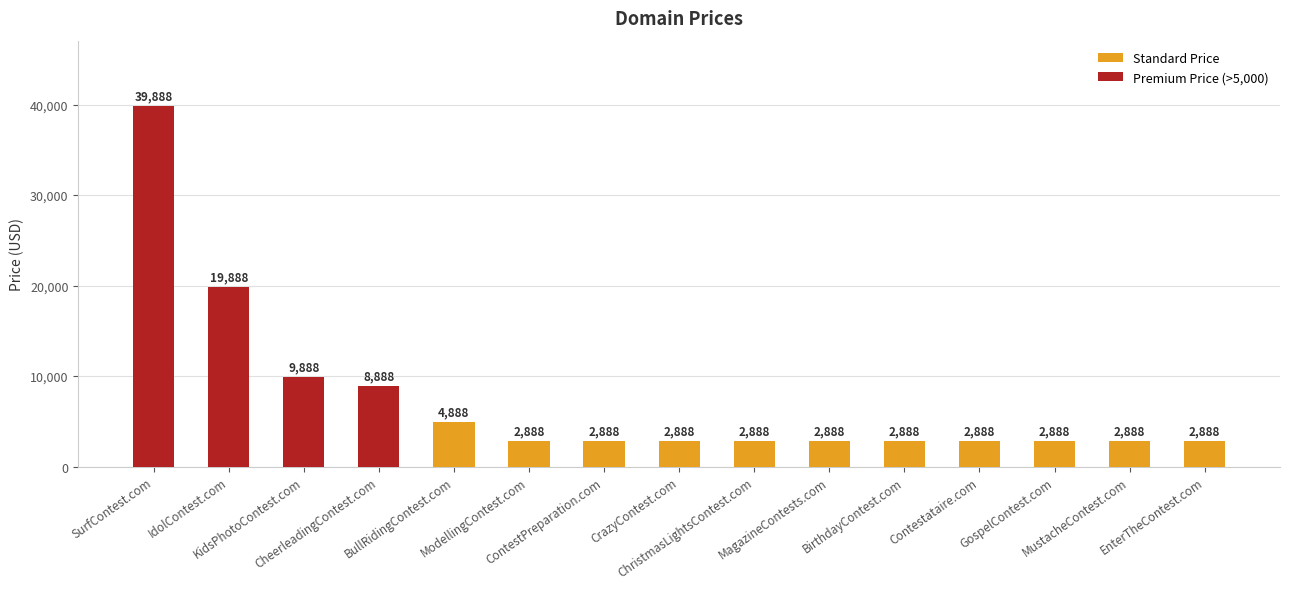

What is the label of the 10th bar from the left?

MagazineContests.com